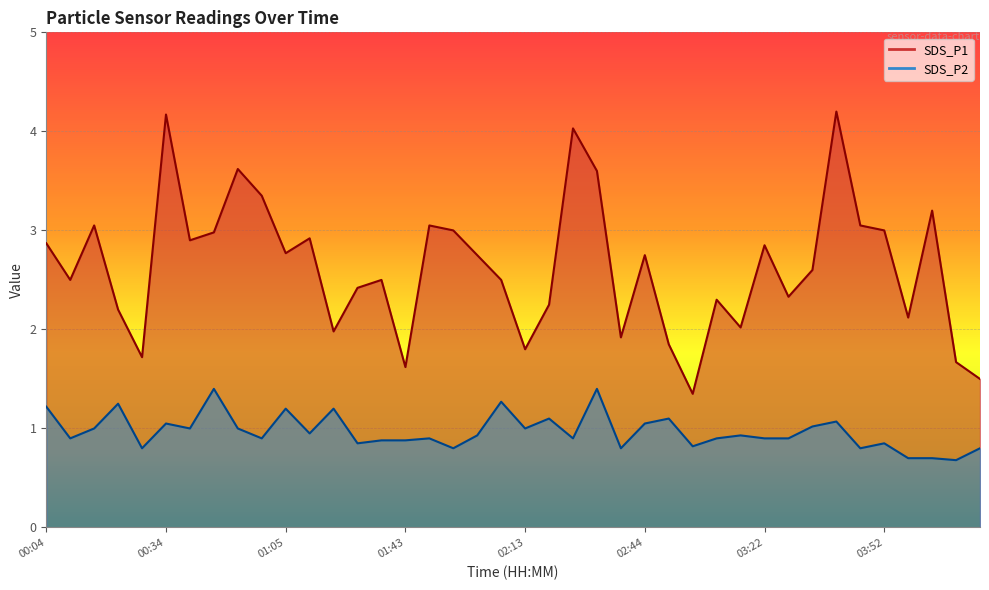

At how many categories does at least one series exceed 4?

3